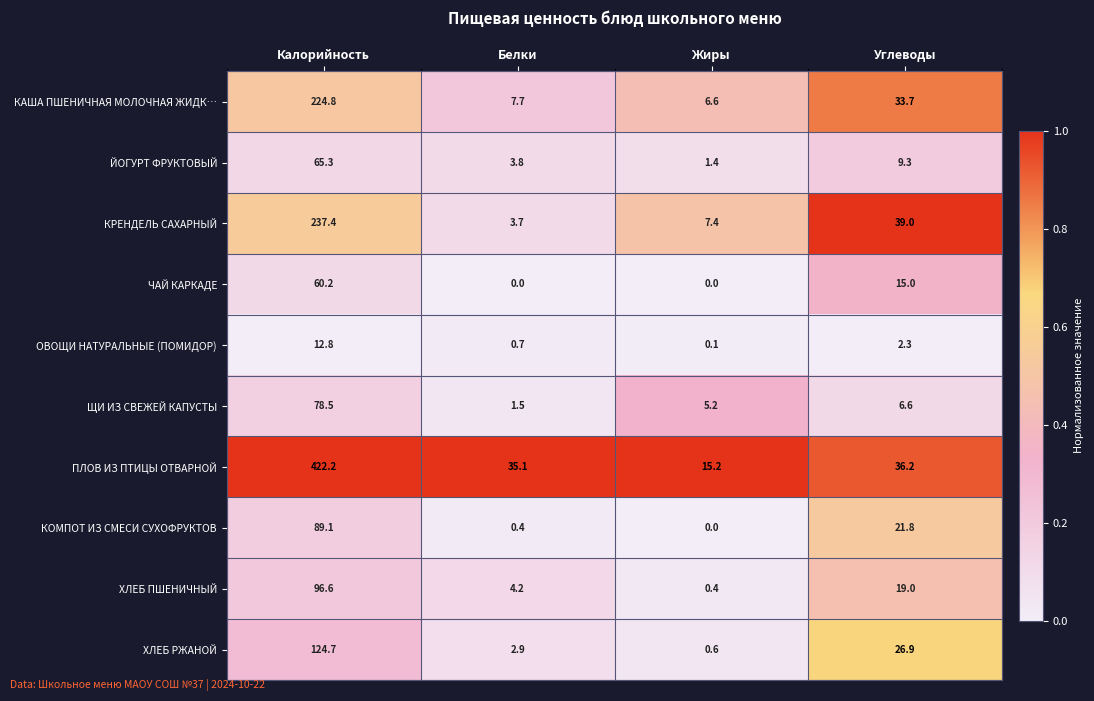

What is the difference between the КРЕНДЕЛЬ САХАРНЫЙ values at Калорийность and Жиры?

230.0